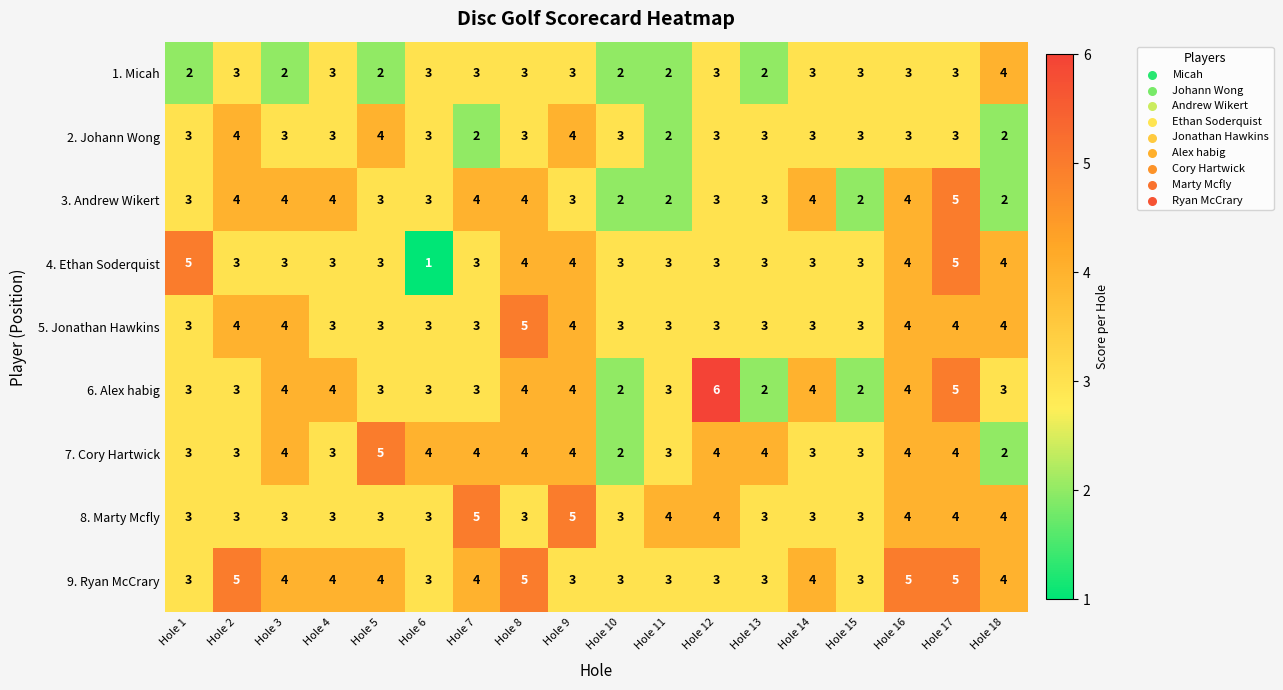

At how many categories does at least one series exceed 2?

18